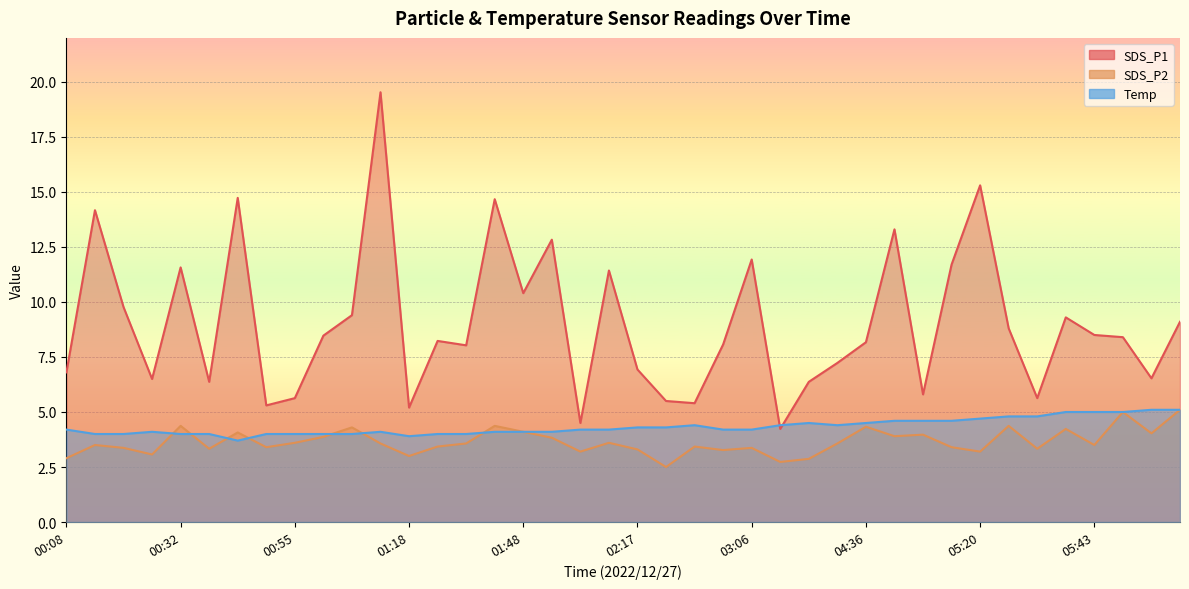

The value of Temp at 01:30 is 4.0. True or false?

True